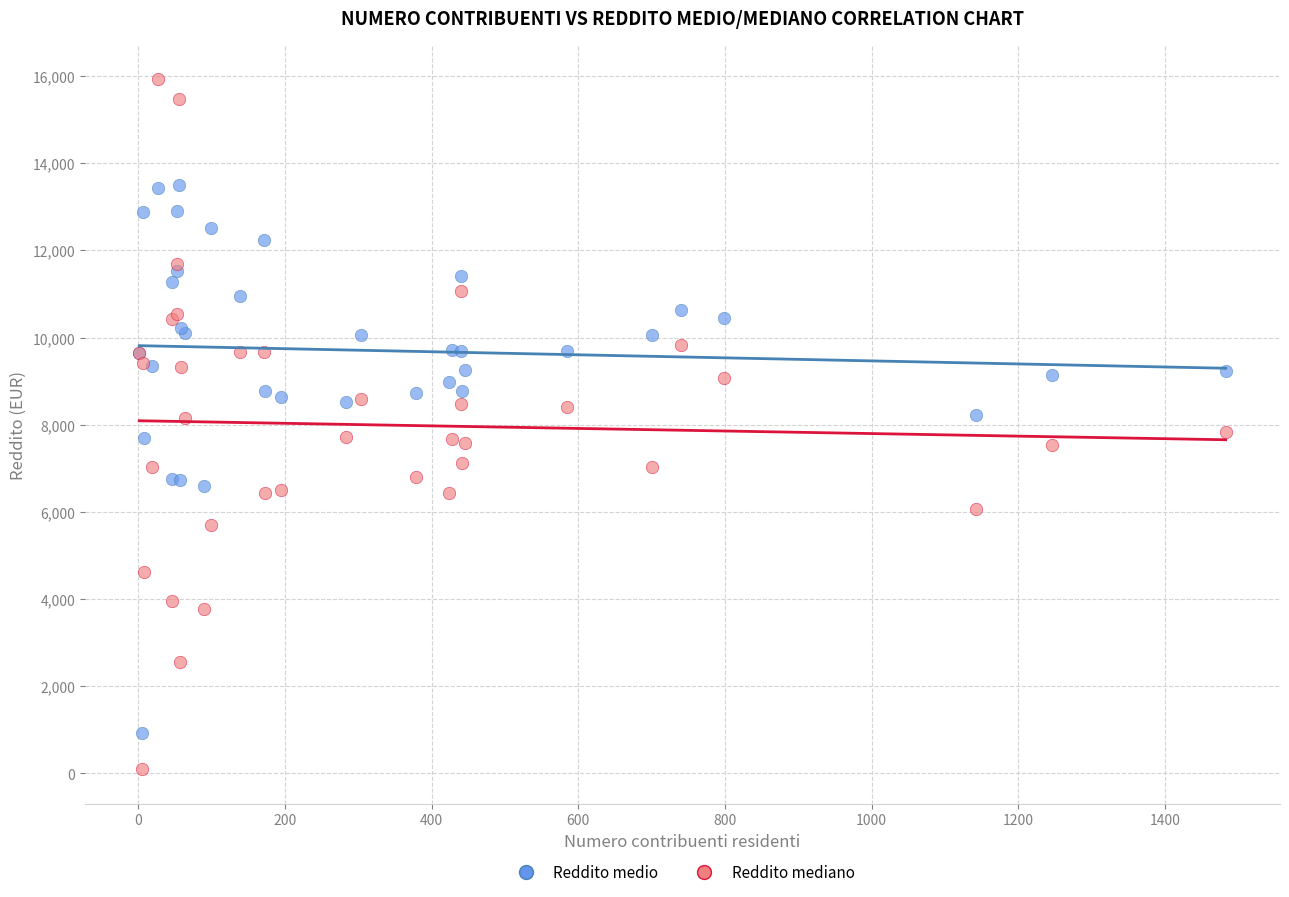

Which series contains the lowest Y value?

Reddito mediano